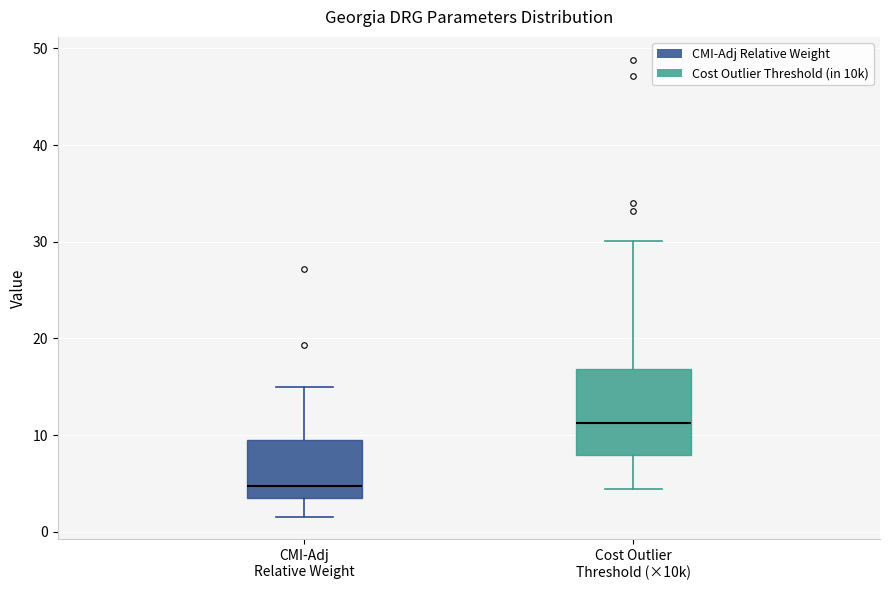

Reading left to right, transcribe this box plot: for each box, give where its median line is, the range the box spans, and where its two whiskers end, as read against the y-axis. The values are not printed on the chart, so give them approximately, as read against the axis.

CMI-Adj Relative Weight: median 5, box 3 to 10, whiskers 2 to 15
Cost Outlier Threshold (×10k): median 11, box 8 to 17, whiskers 4 to 30